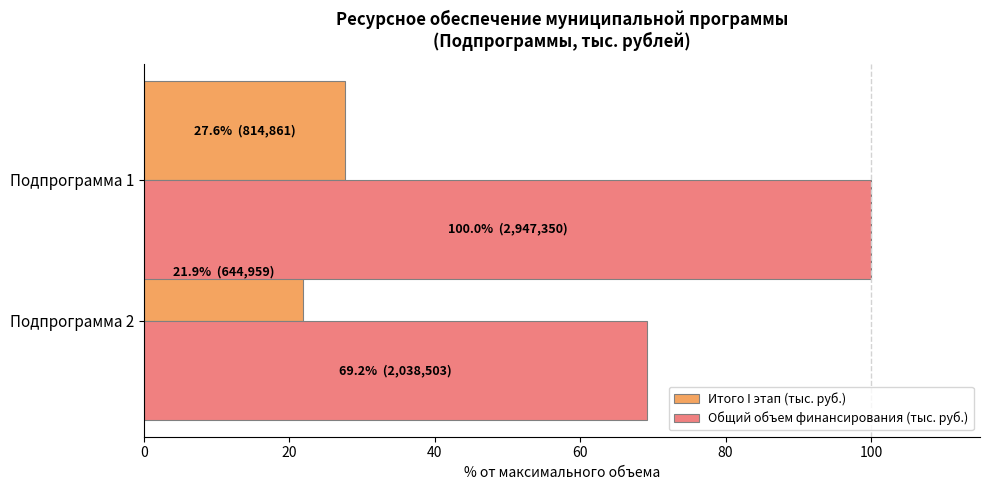

Which series changed the most between Подпрограмма 1 and Подпрограмма 2?

Общий объем финансирования (тыс. руб.)